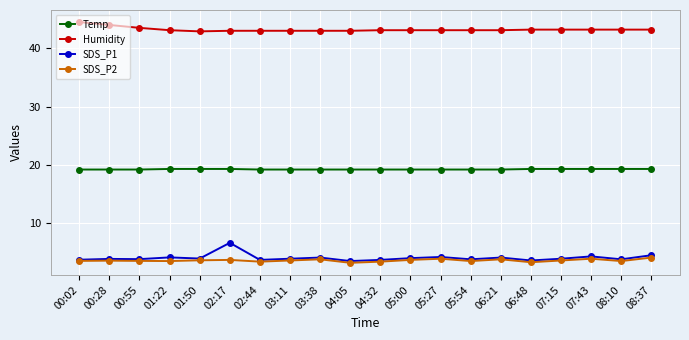

How many series are shown in this chart?

4